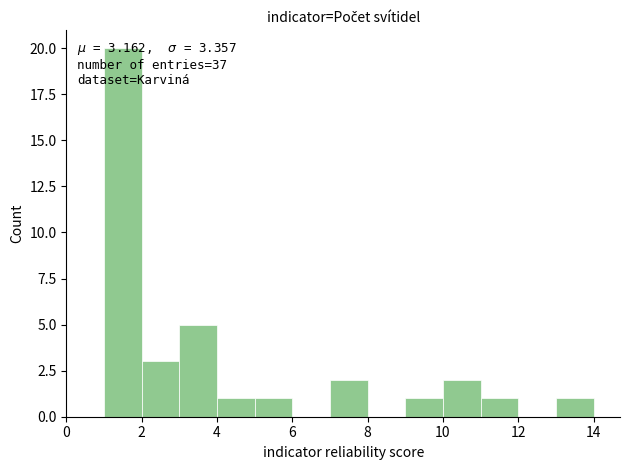

Over which range of the x-axis is the bar tallest?

1 to 2